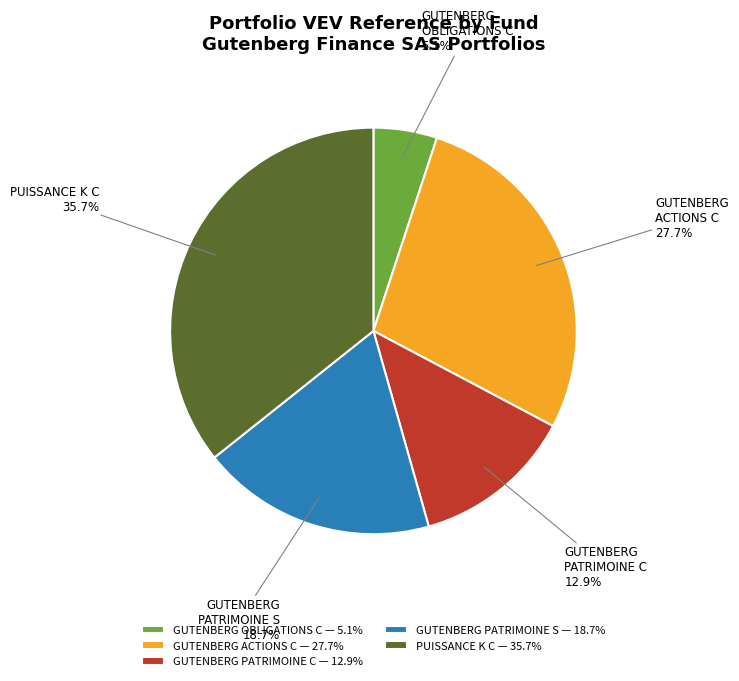

Is there any slice that represents more than half of the pie?

No